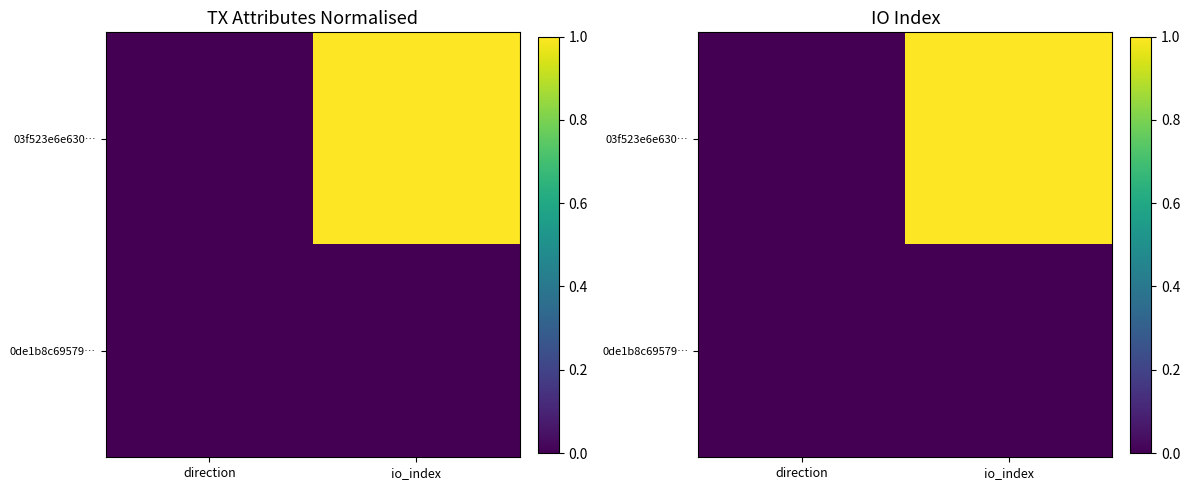

What is the greatest value displayed?

1.0